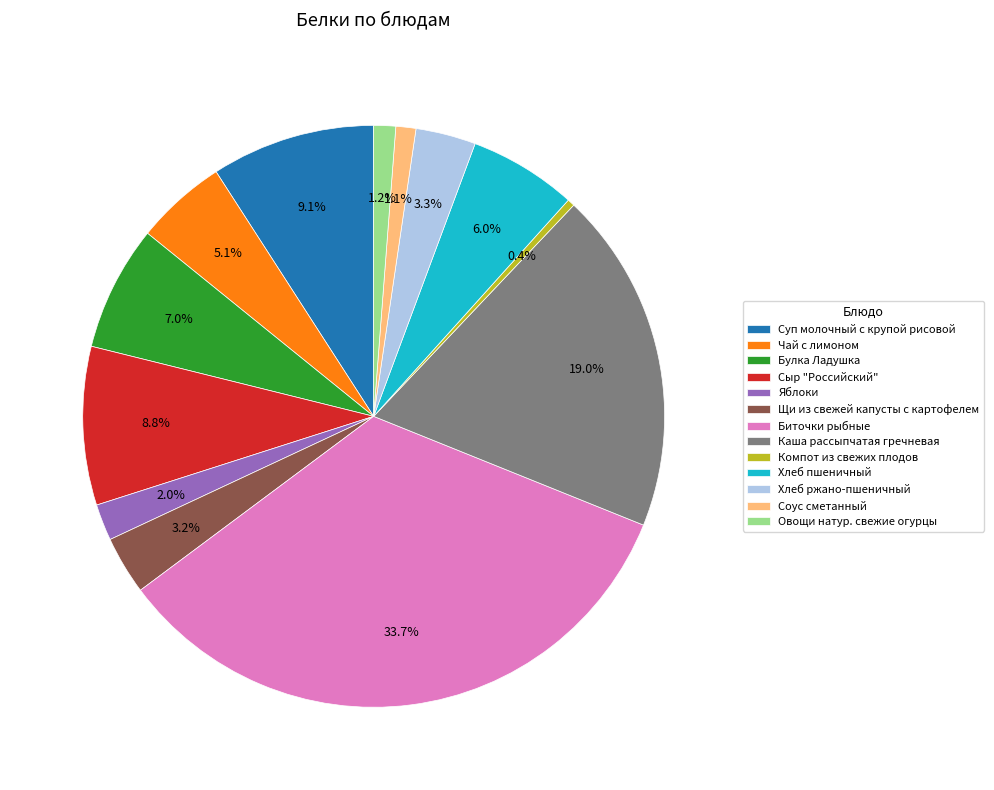

To the nearest percent, what is the average slice percentage?

8%